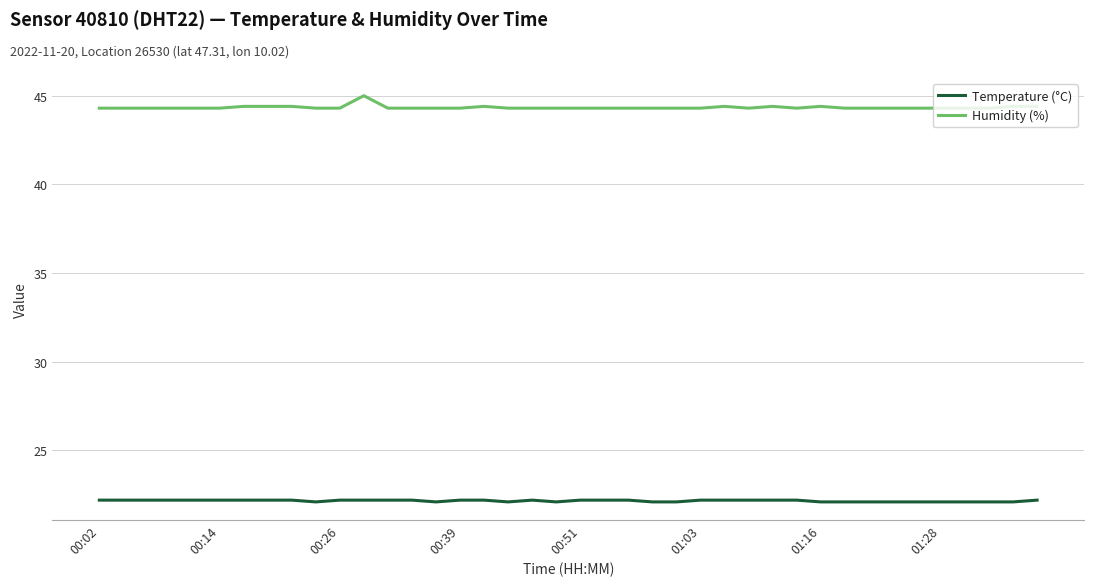

Does the chart display data point markers on the line(s)?

No